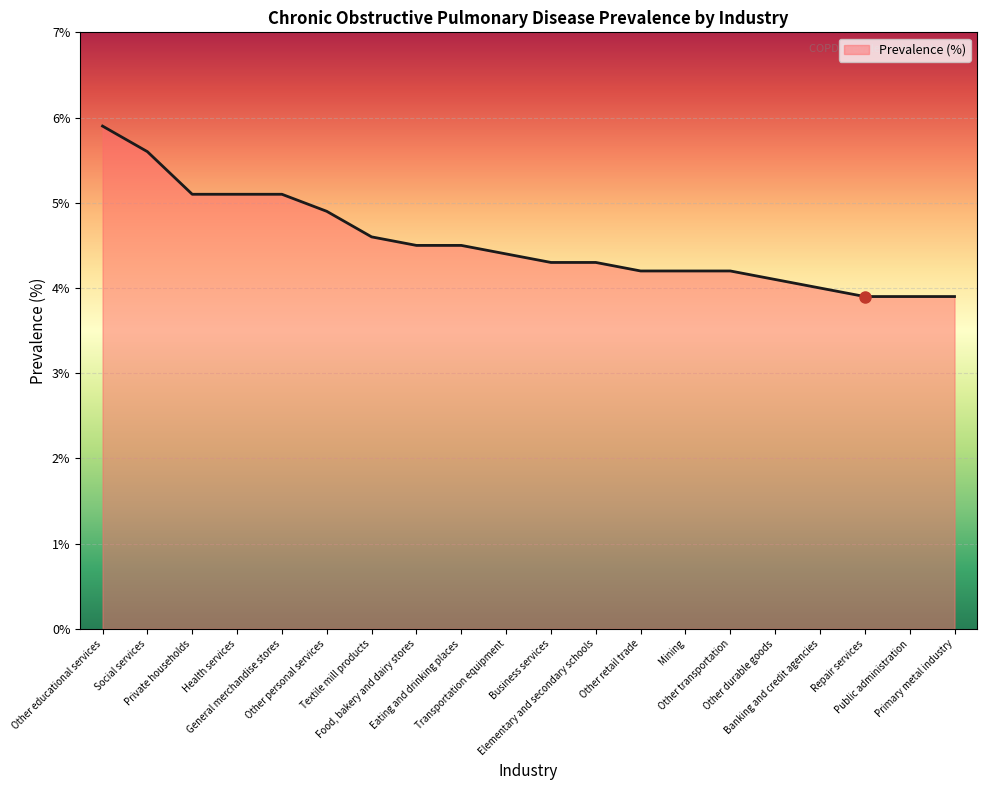

What is the difference between the maximum and minimum values?

2.0